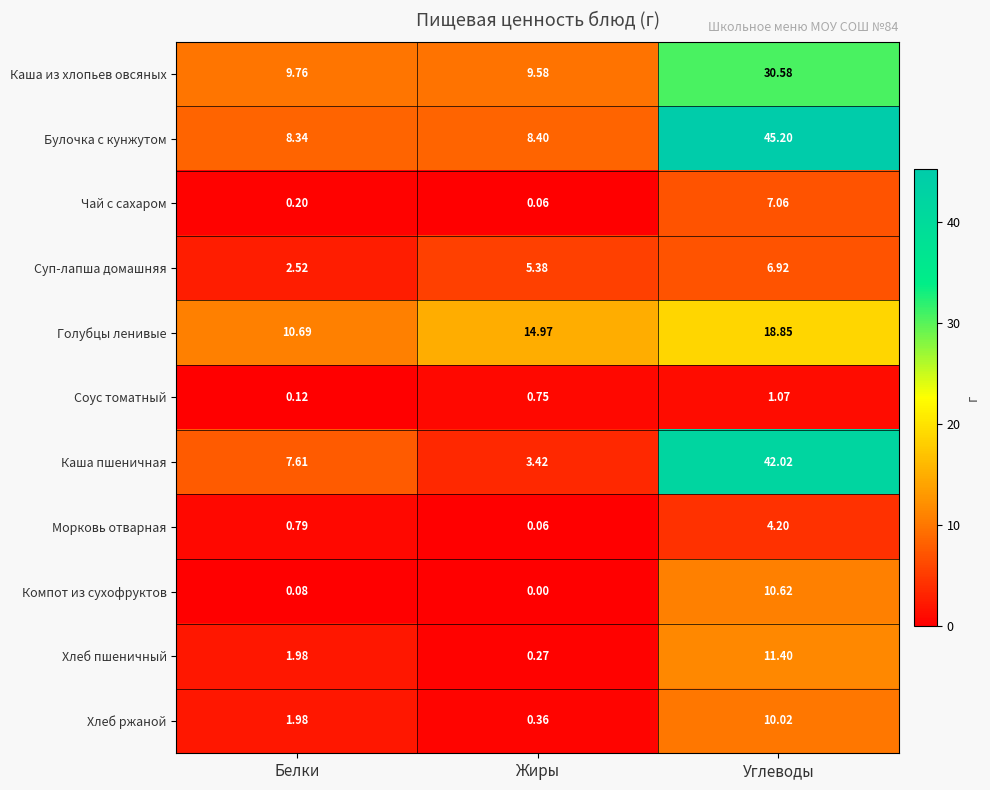

Between Белки and Жиры, which series saw the biggest shift?

Голубцы ленивые